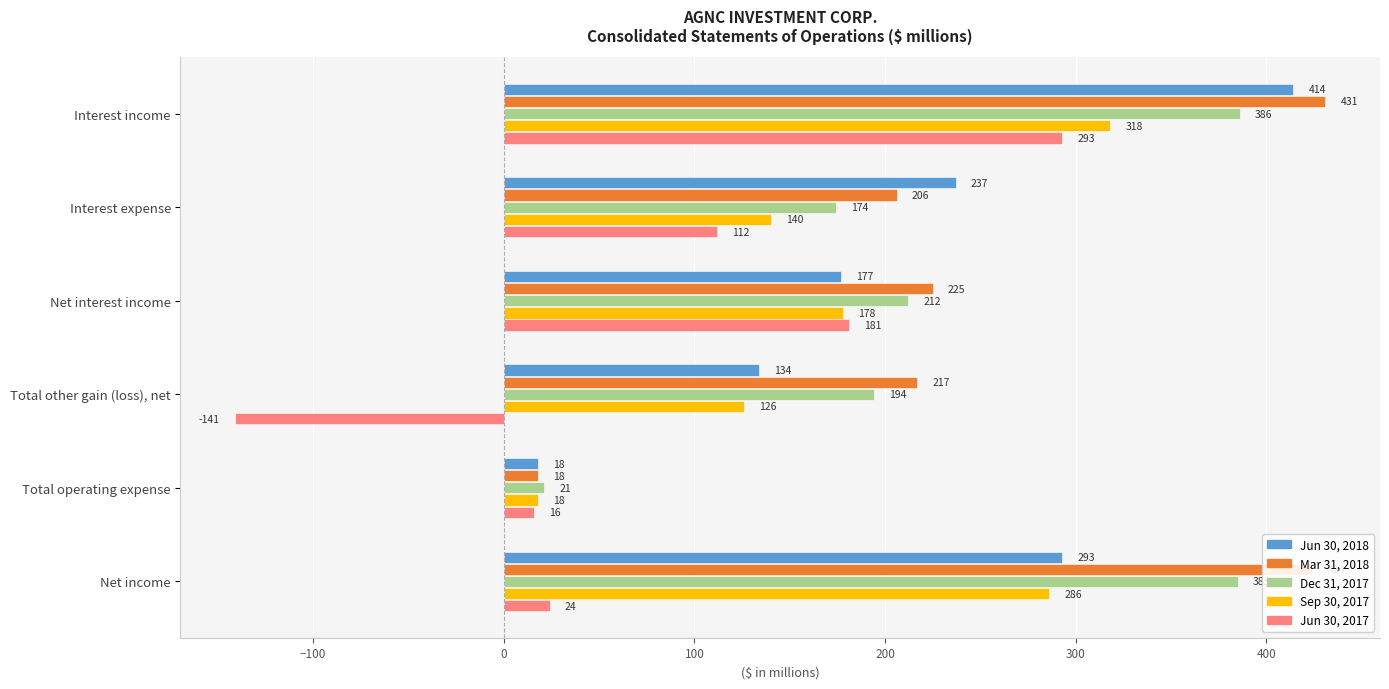

What is the difference between the maximum and minimum values in the Sep 30, 2017 series?

300